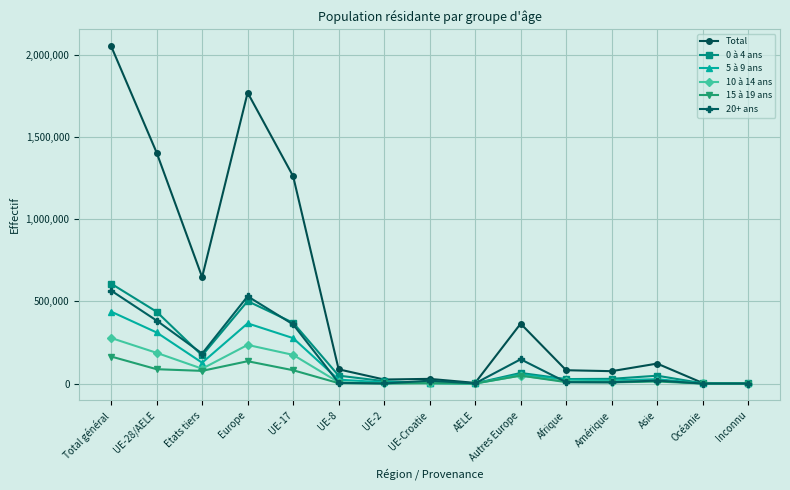

Where is the first local minimum for Total?

Etats tiers